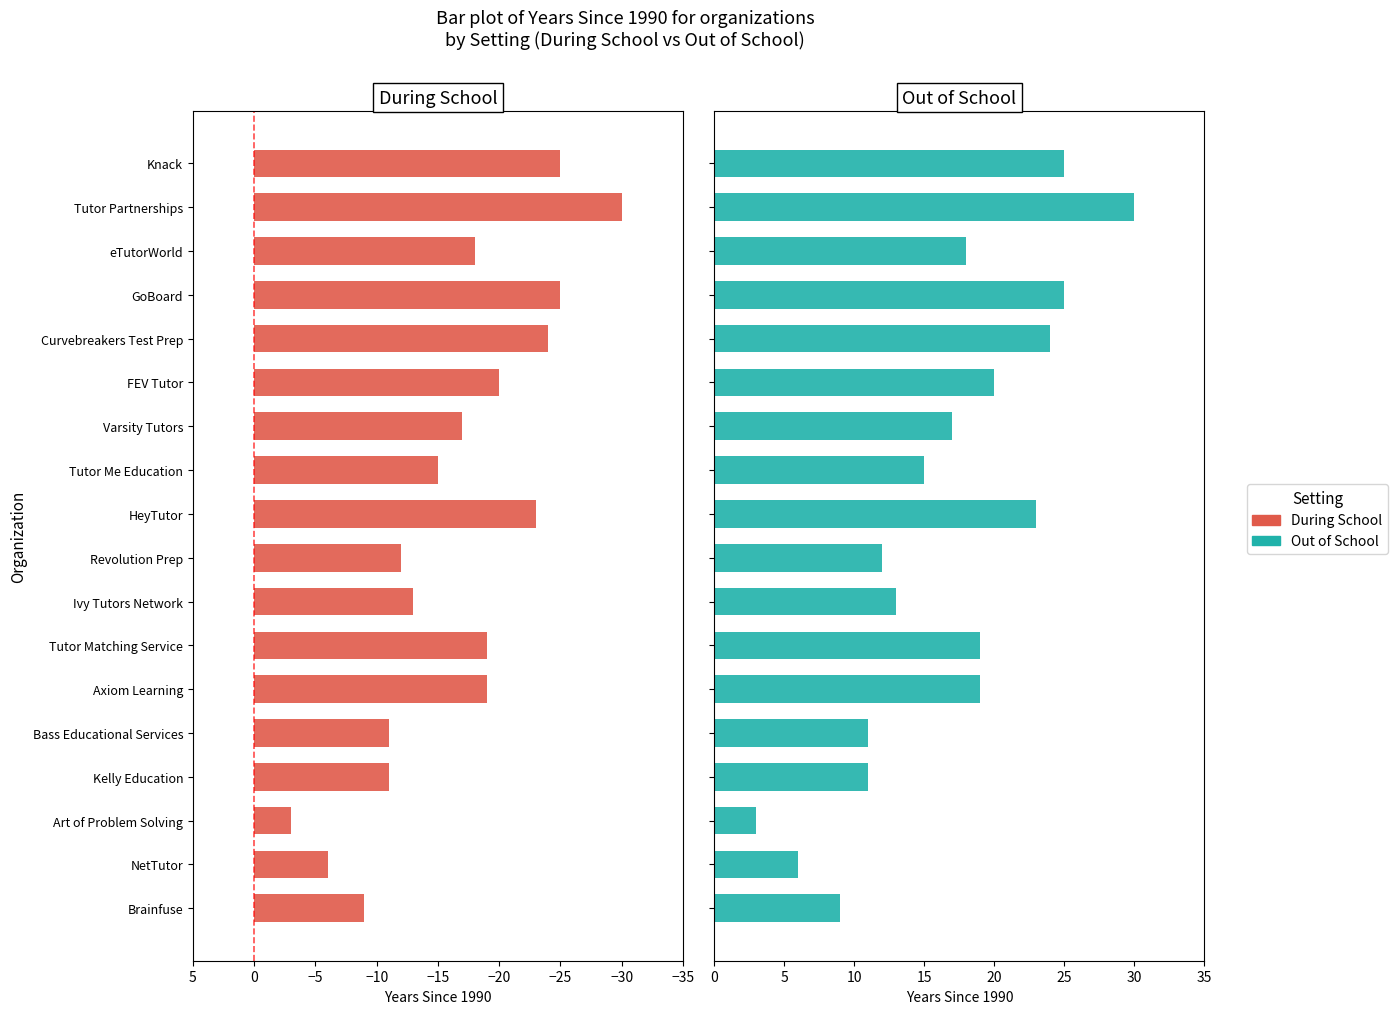

The value of During School at NetTutor is -4. True or false?

False